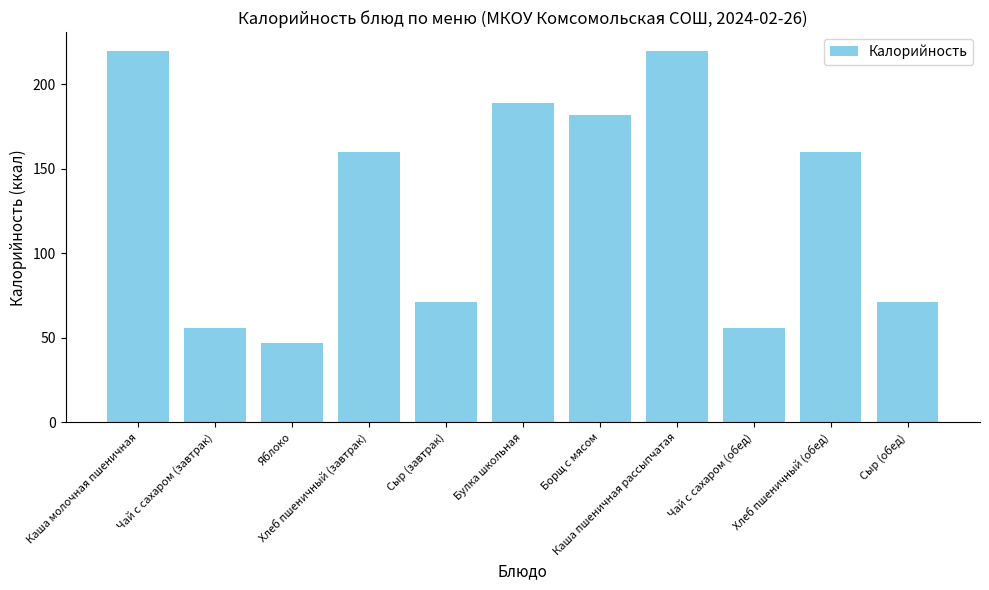

Which has a higher value, Яблоко or Хлеб пшеничный (завтрак)?

Хлеб пшеничный (завтрак)